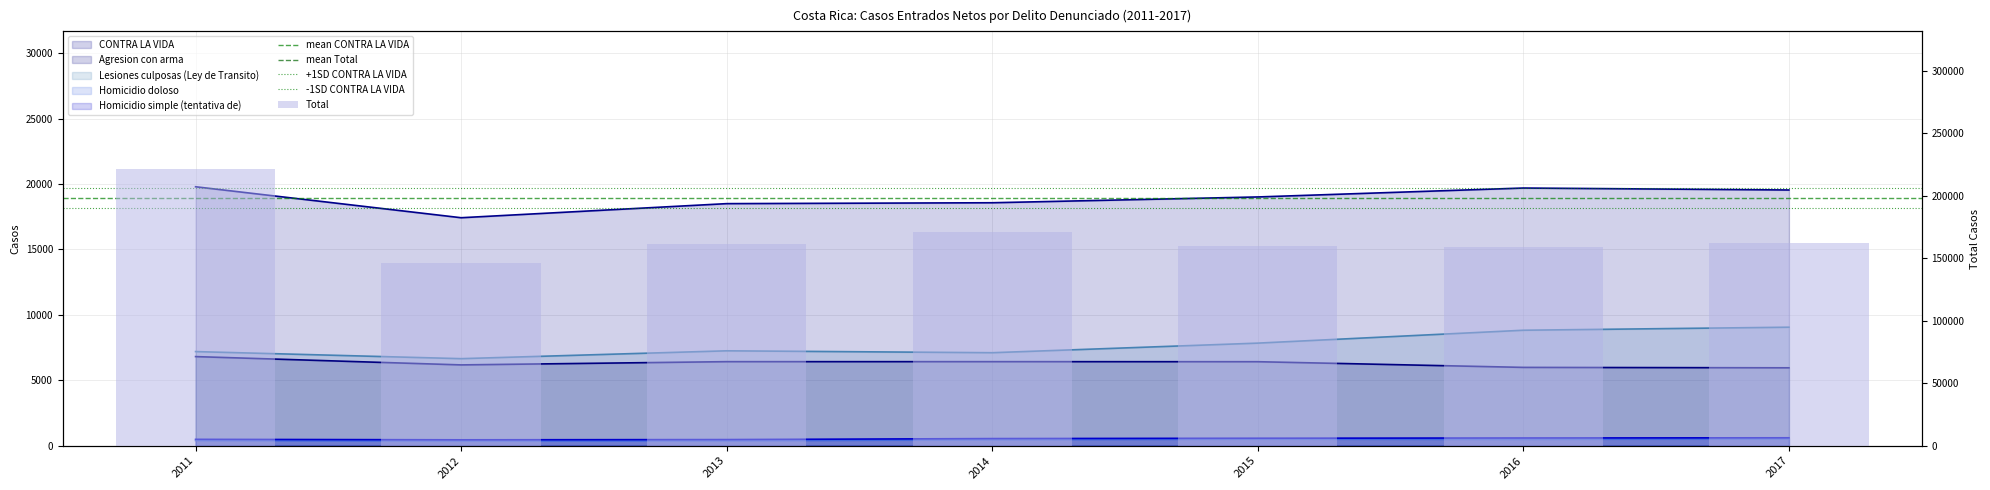

What is the sum of all Lesiones culposas (Ley de Transito) values?

53940